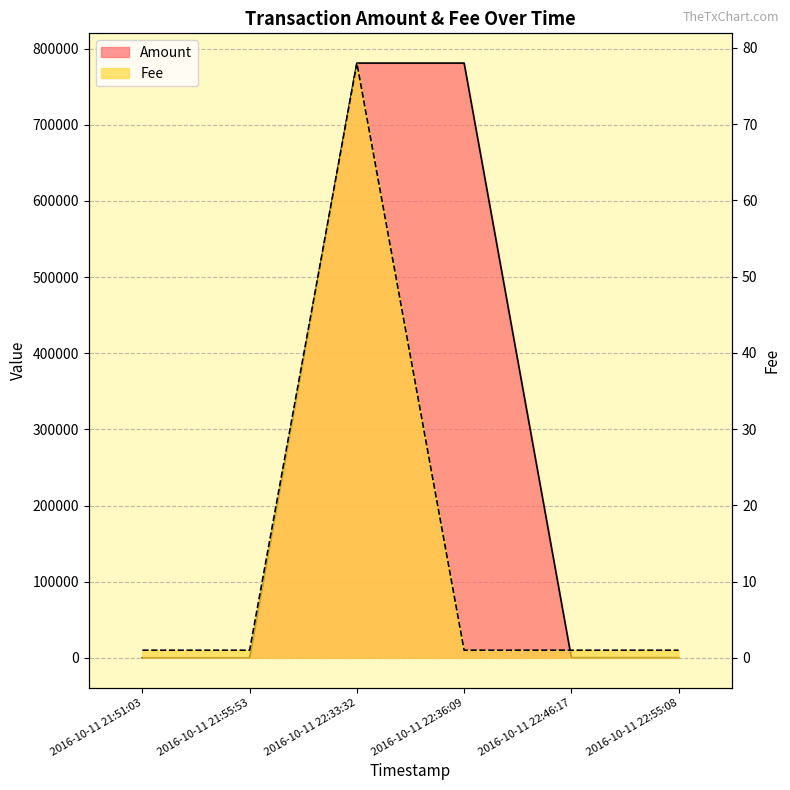

The value at 2016-10-11 21:55:53 is 51.1. True or false?

False